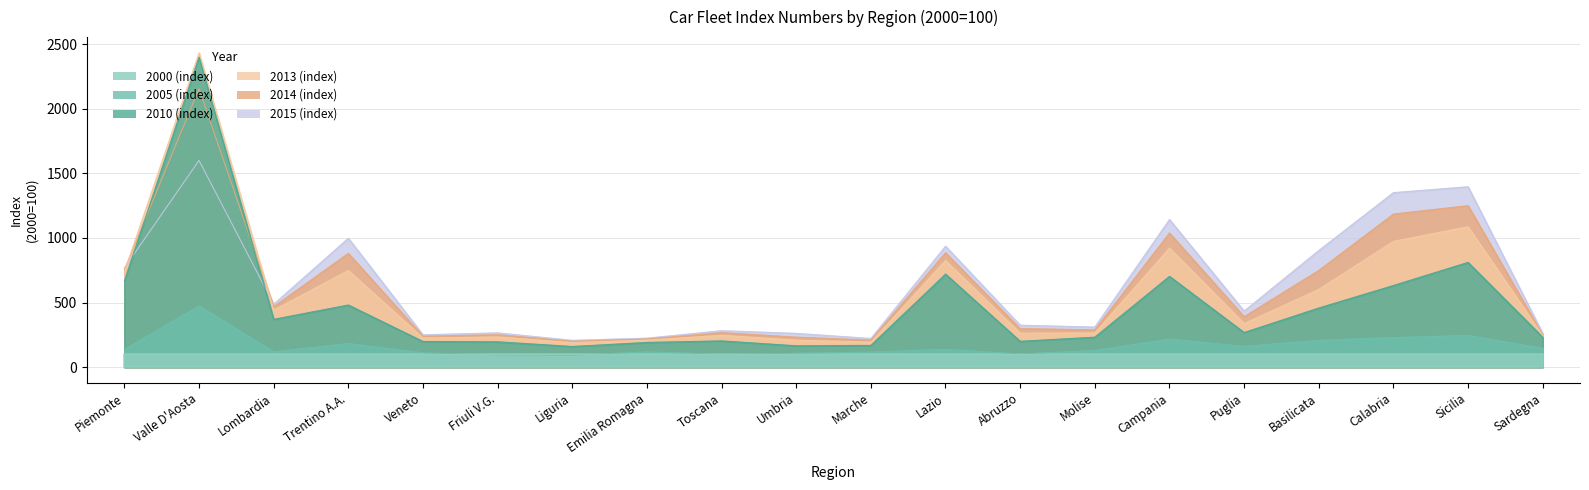

What is the difference between the maximum and second lowest values in the 2015 (index) series?

1378.3